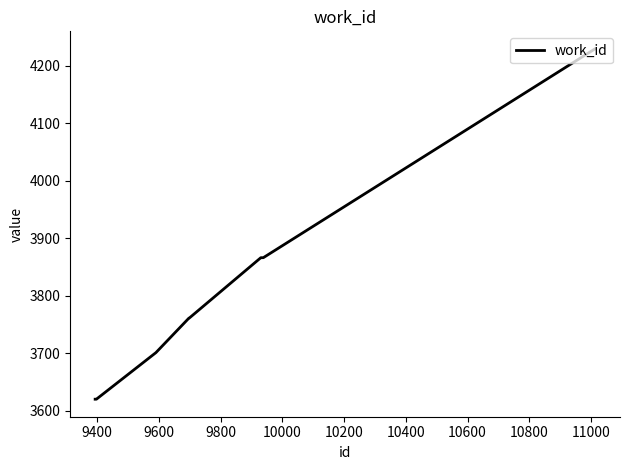

What is the minimum value shown in the chart?

3620